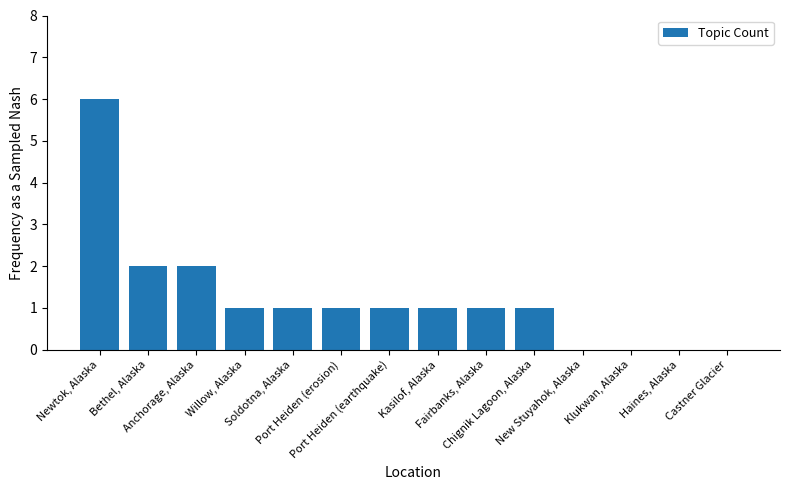

The value at Port Heiden (earthquake) is 0. True or false?

False